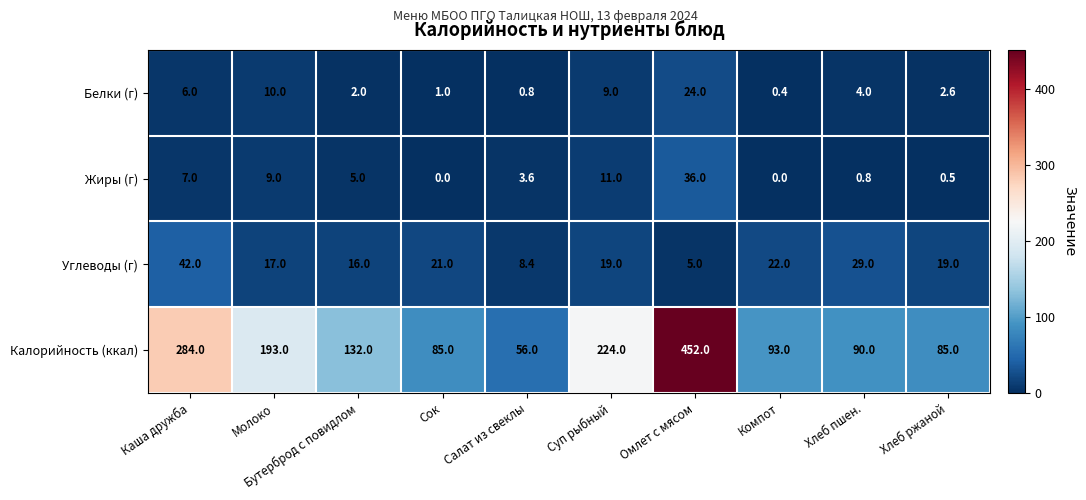

Which series has the largest total across all categories?

Калорийность (ккал)